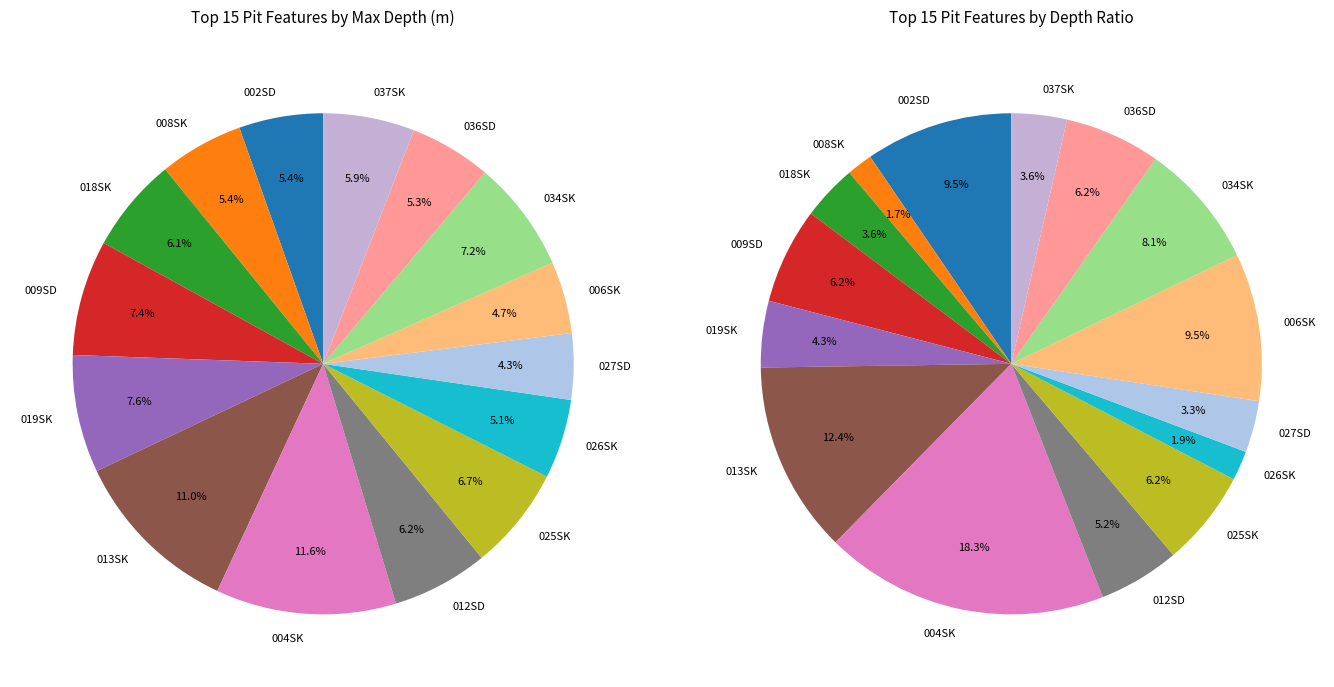

How many segments does this pie chart have?

15